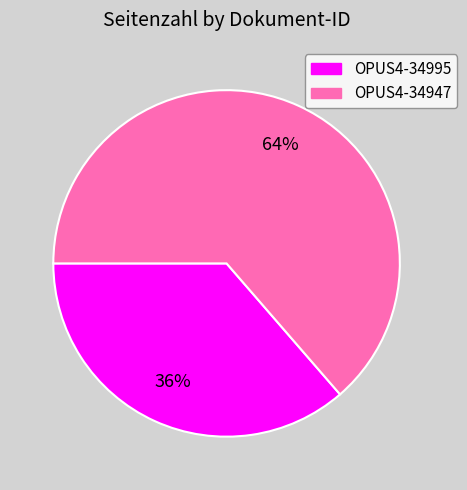

Rank the categories by value from lowest to highest.

OPUS4-34995, OPUS4-34947